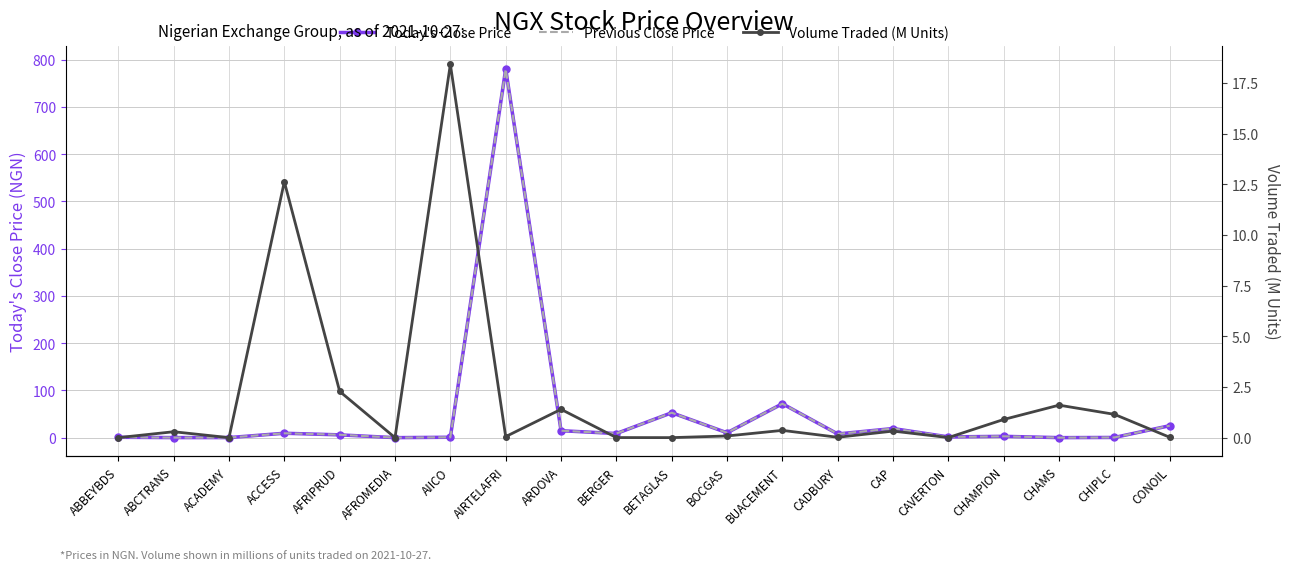

At which category does Today's Close Price reach its first local peak?

ACCESS